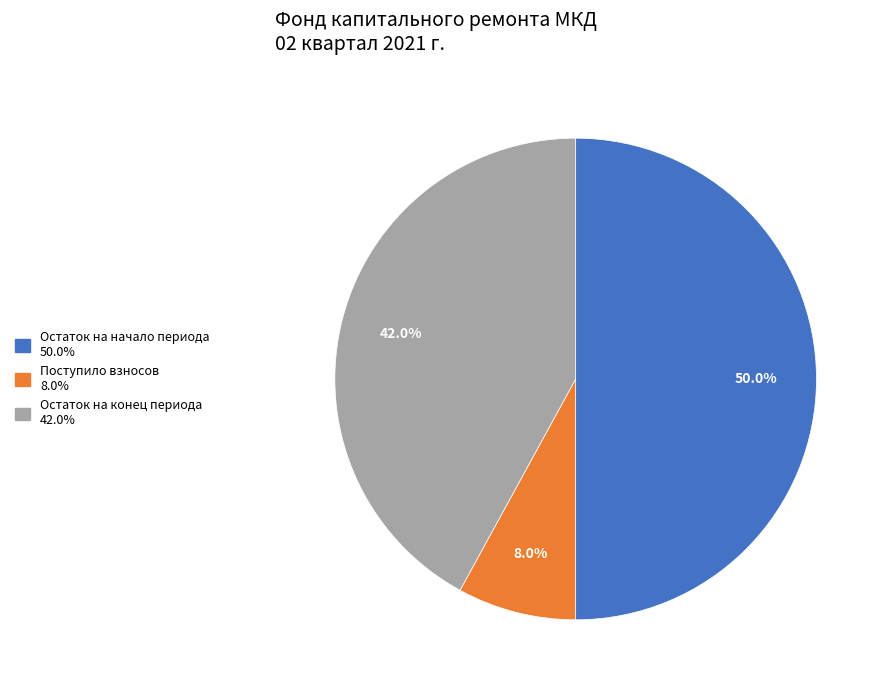

How many slices are in this pie chart?

3